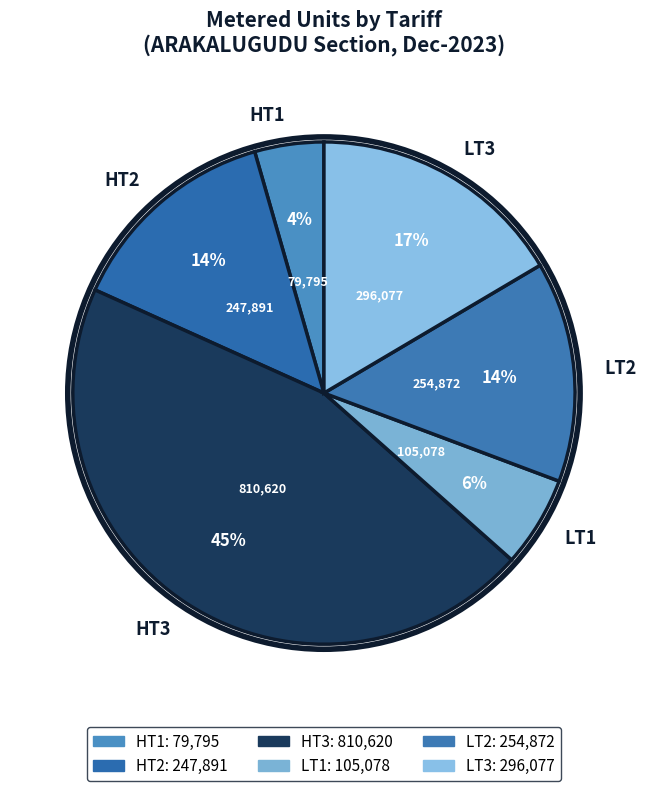

Is there a majority slice in this chart?

No